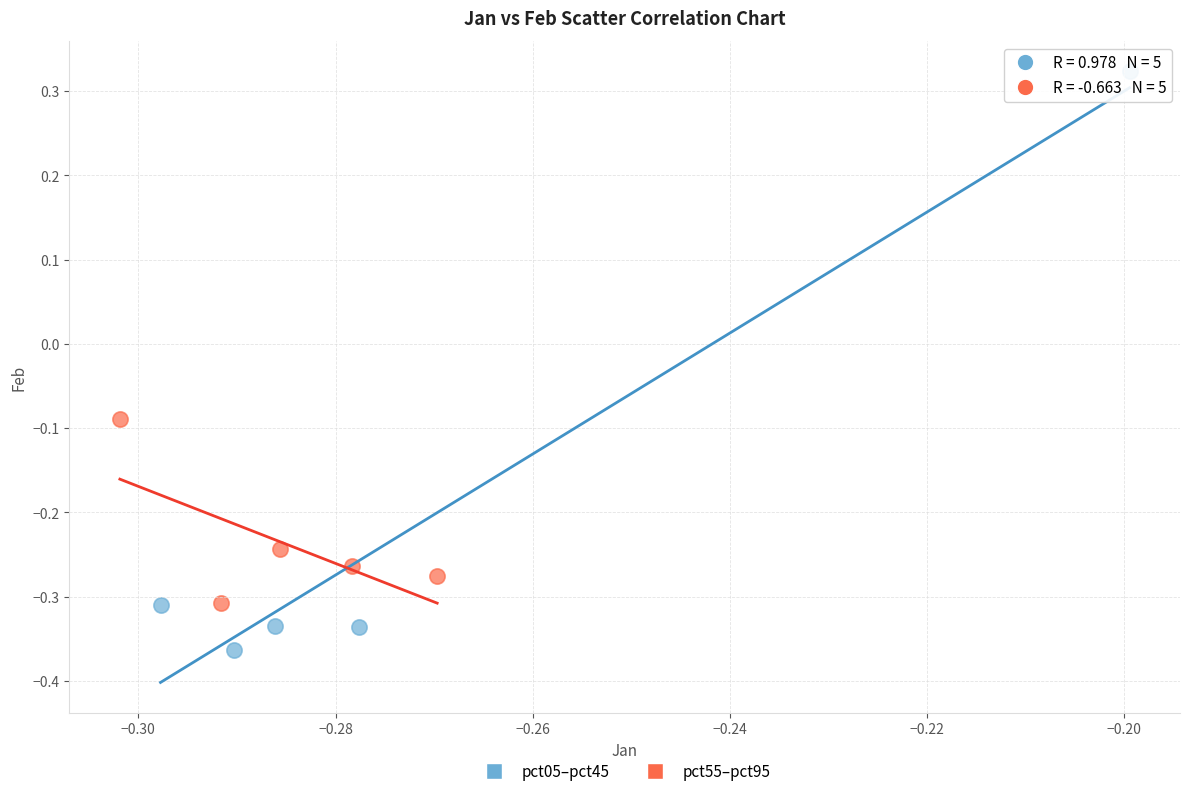

Which series reaches the minimum Y coordinate?

pct05–pct45